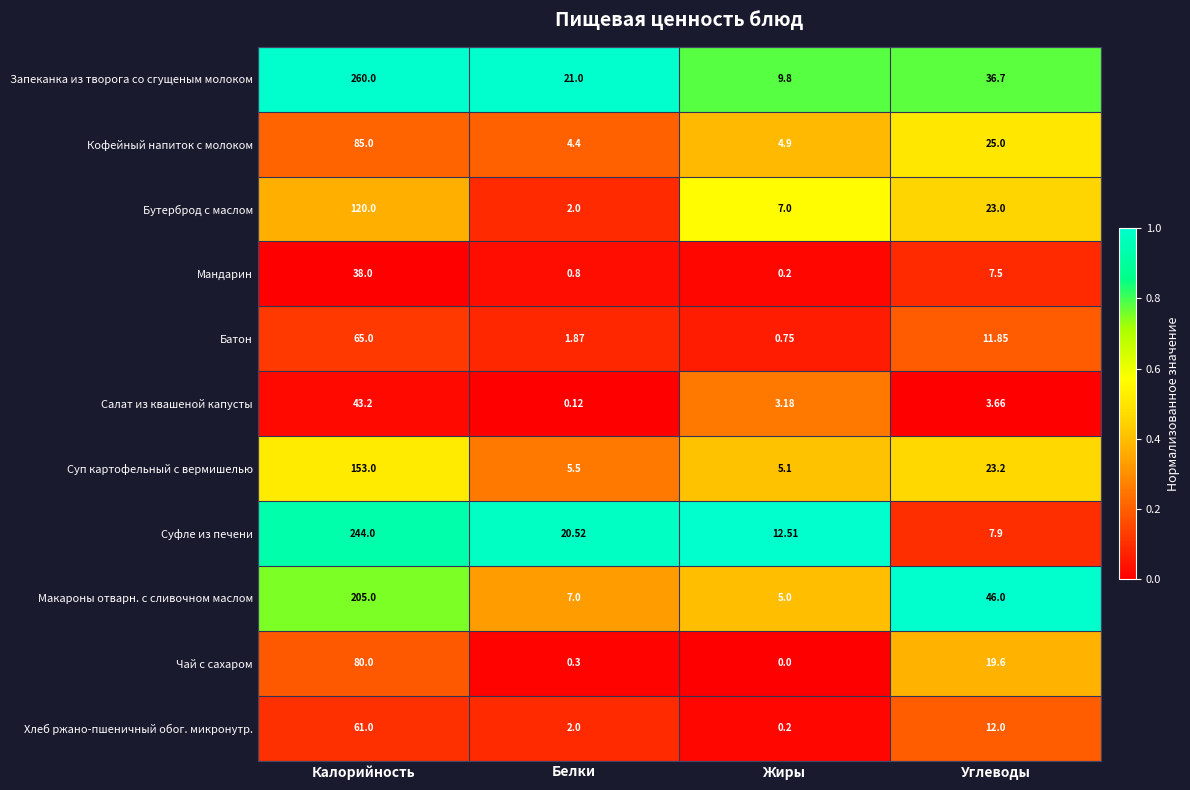

Which series changed the most between Калорийность and Углеводы?

Суфле из печени